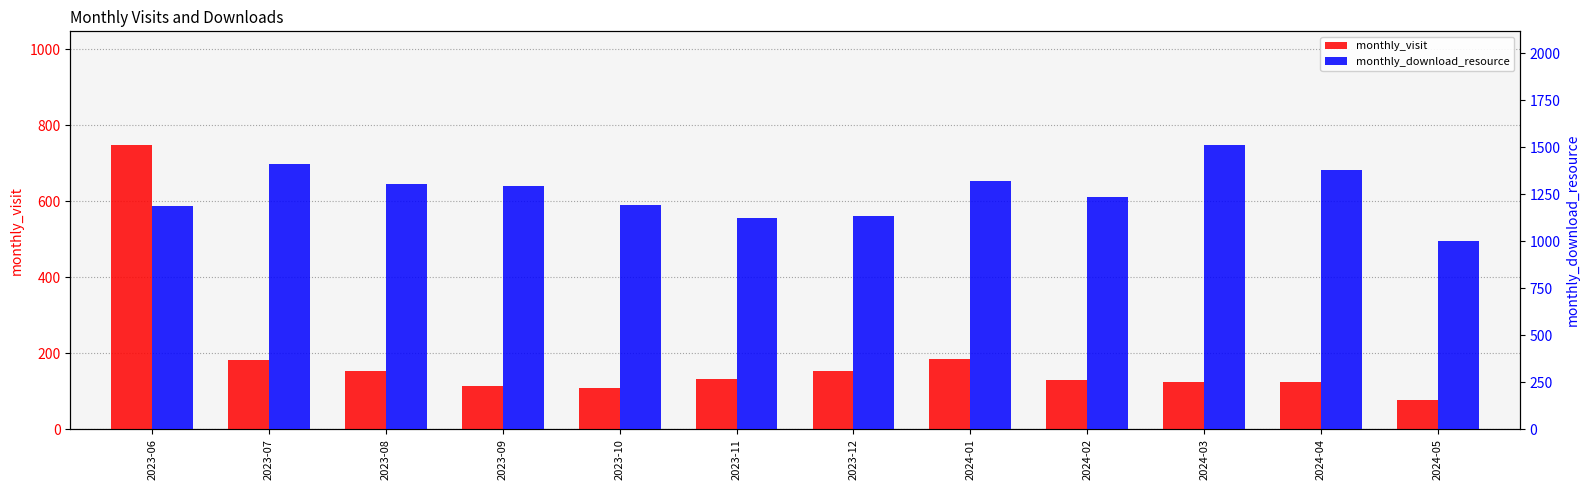

How many bars are there in total?

24